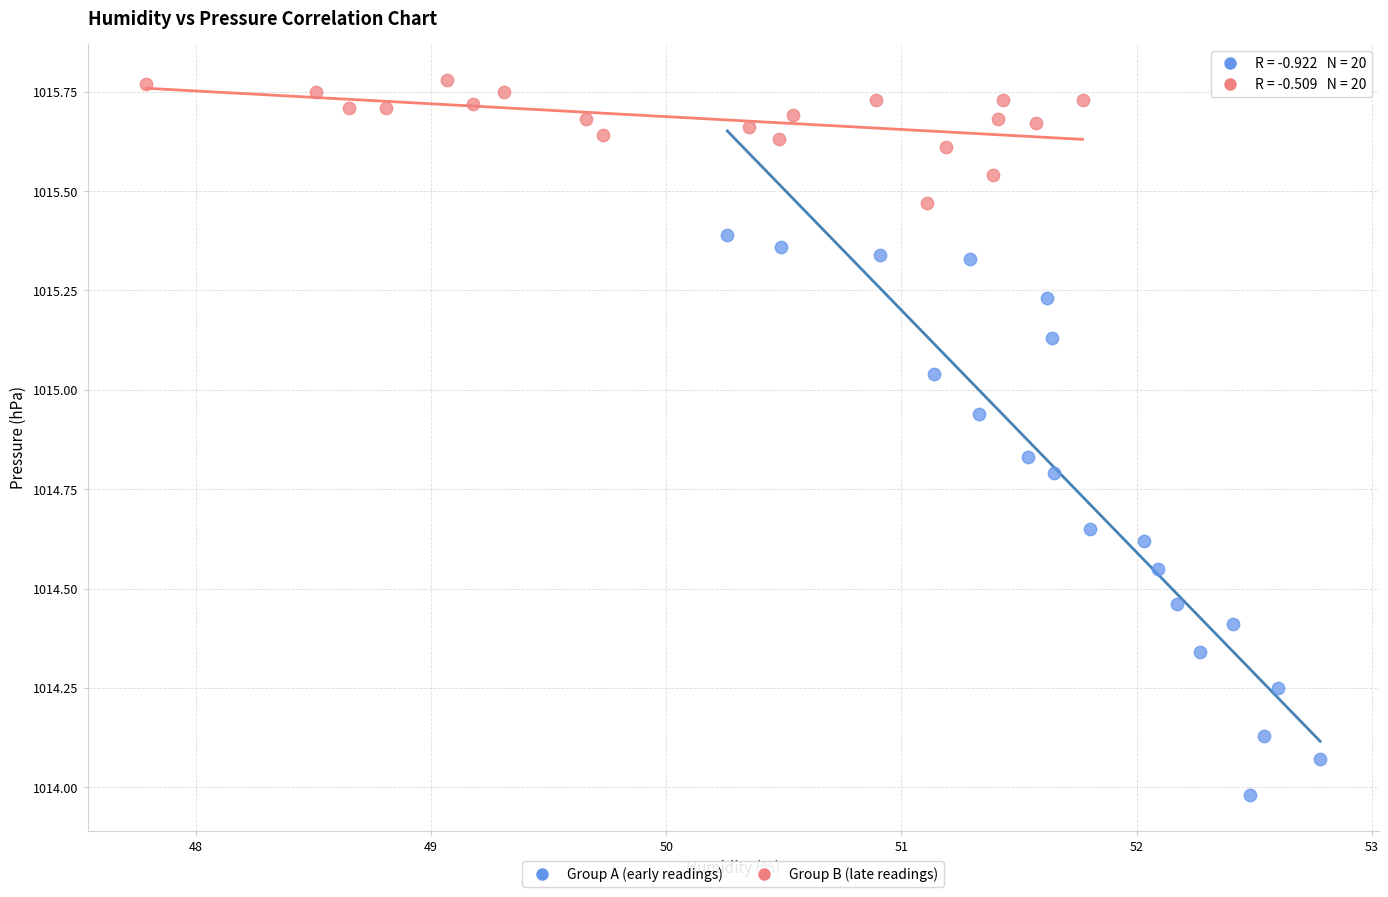

Which series reaches the minimum Y coordinate?

Group A (early readings)